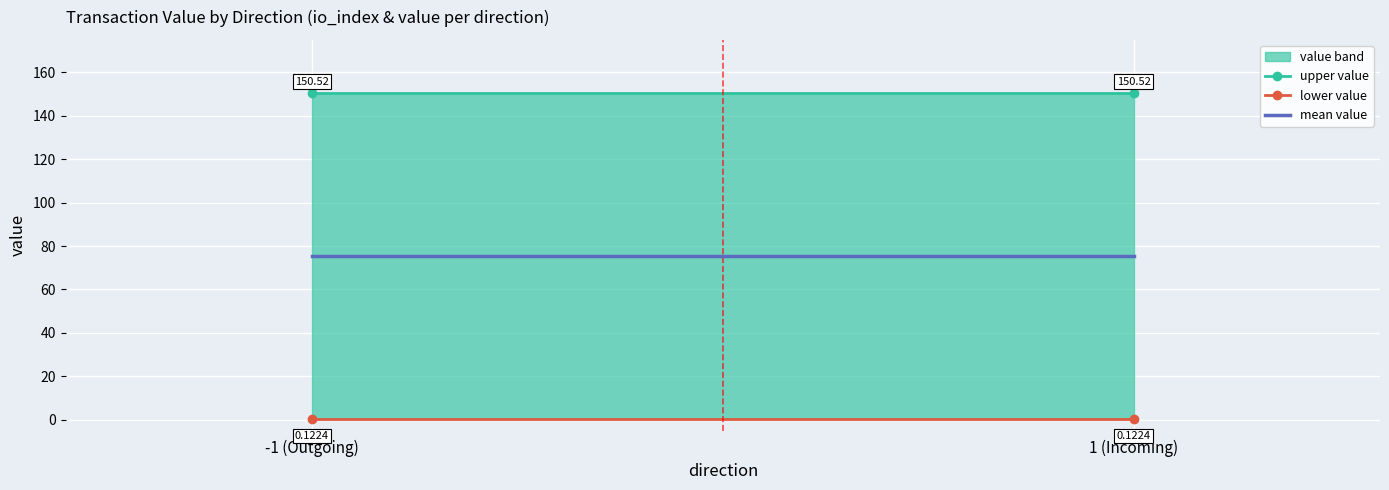

Rank the series at 1 (Incoming) from highest to lowest value.

upper value, mean value, lower value